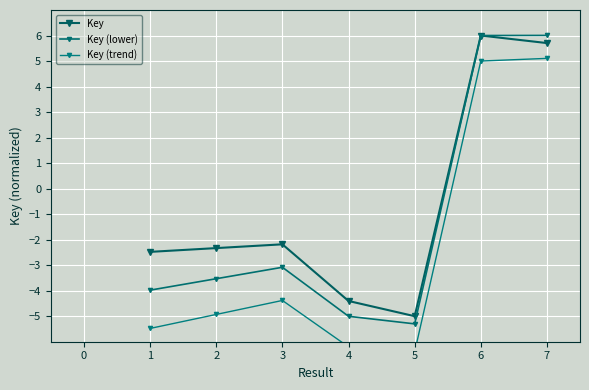

How many values in Key (lower) are below zero?

5